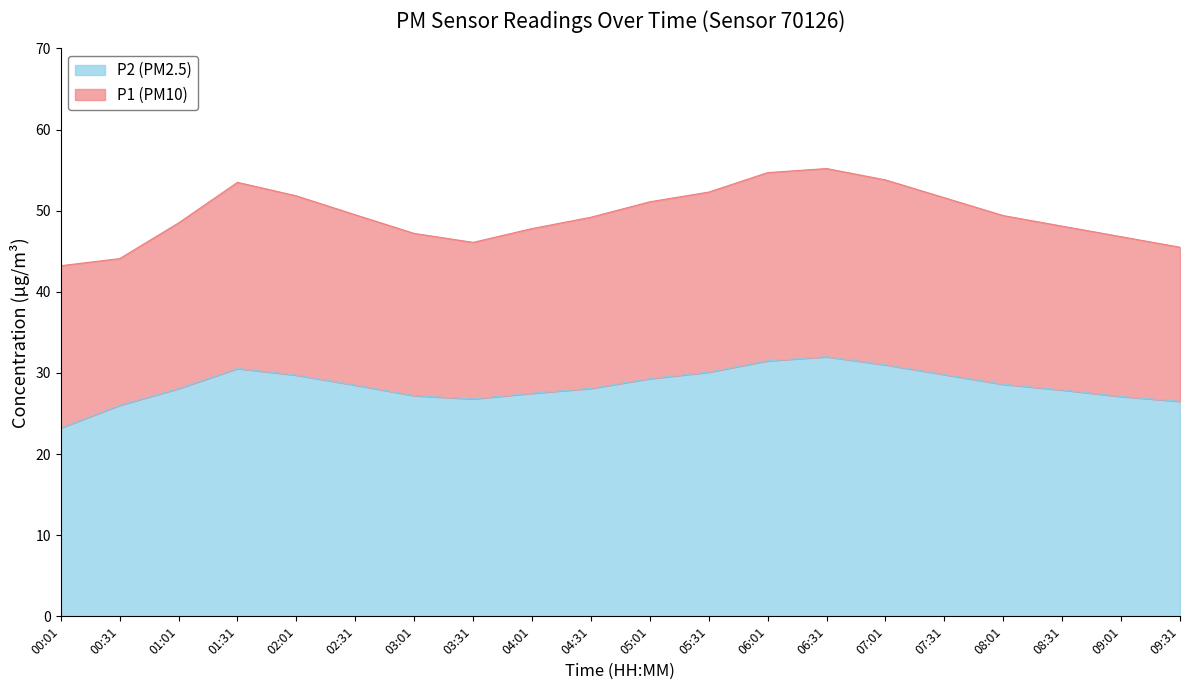

True or false: P1 (PM10) has more than 2 points higher than both neighbors.

False